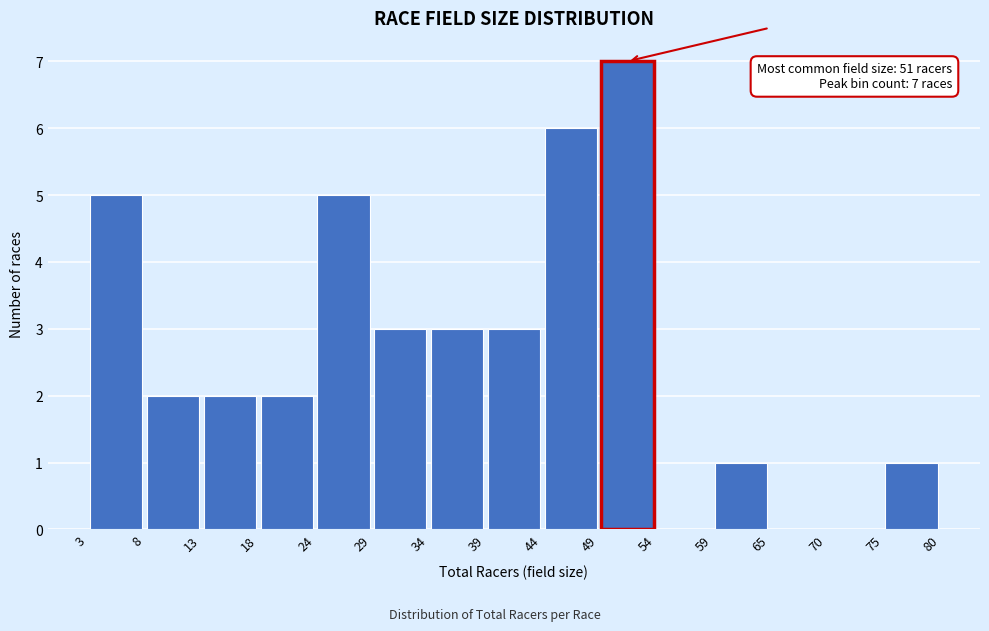

Over which range of the x-axis is the bar tallest?

49 to 54